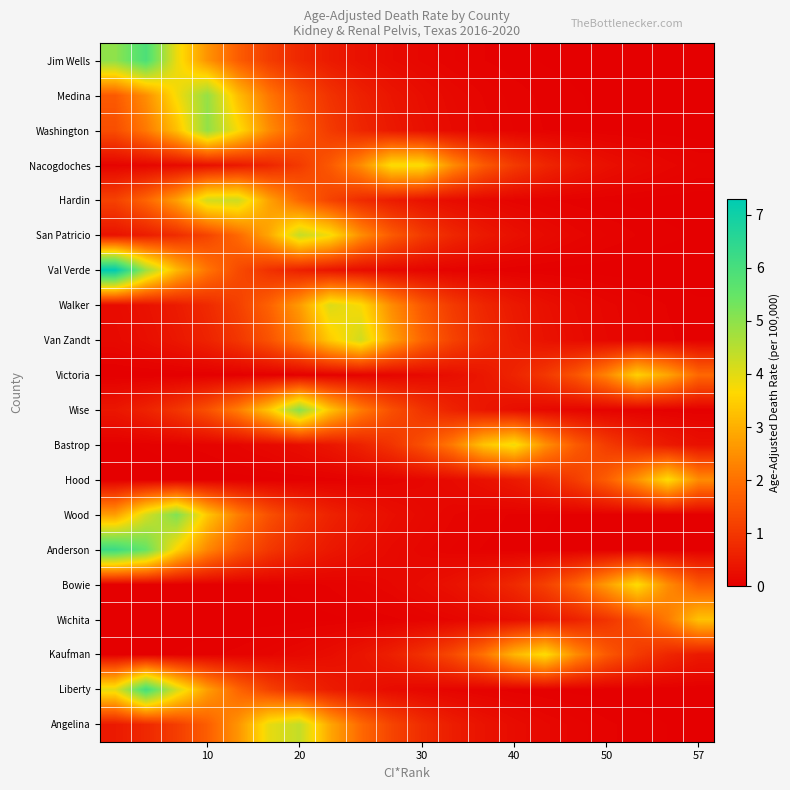

How many distinct data groups are displayed?

20